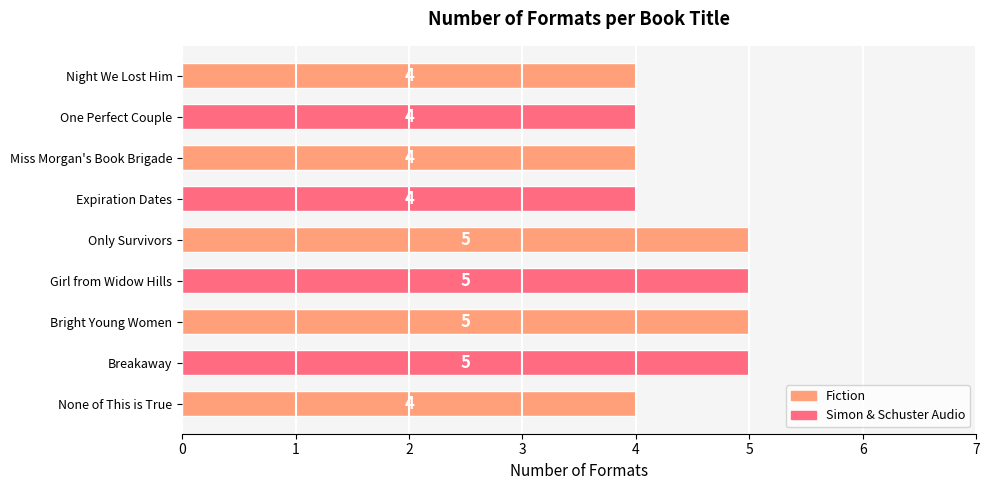

What is the ratio of the value at Bright Young Women to the value at Only Survivors?

1.0